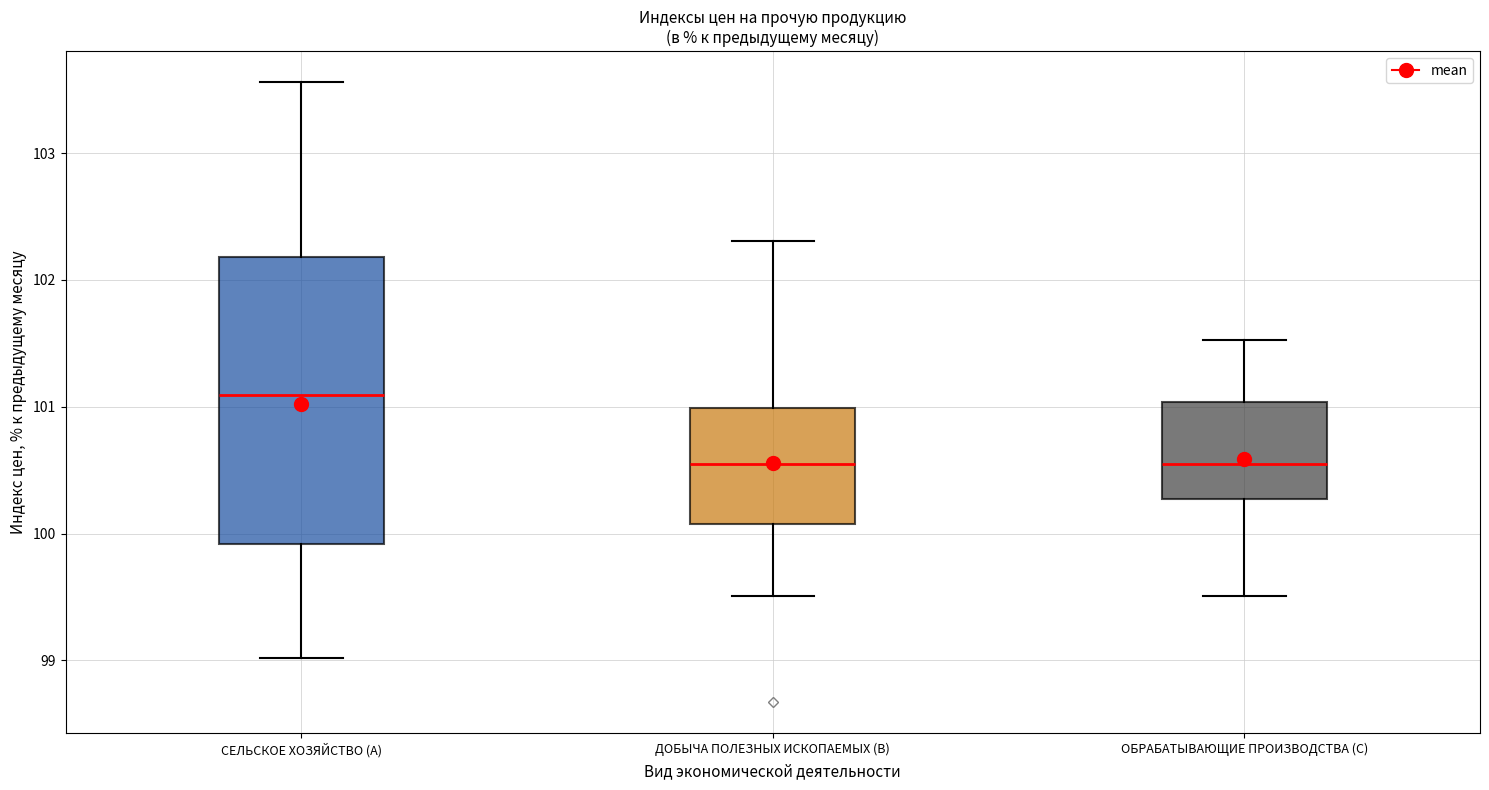

Comparing the boxes themselves (not the whiskers), which one is the tallest?

СЕЛЬСКОЕ ХОЗЯЙСТВО (A)